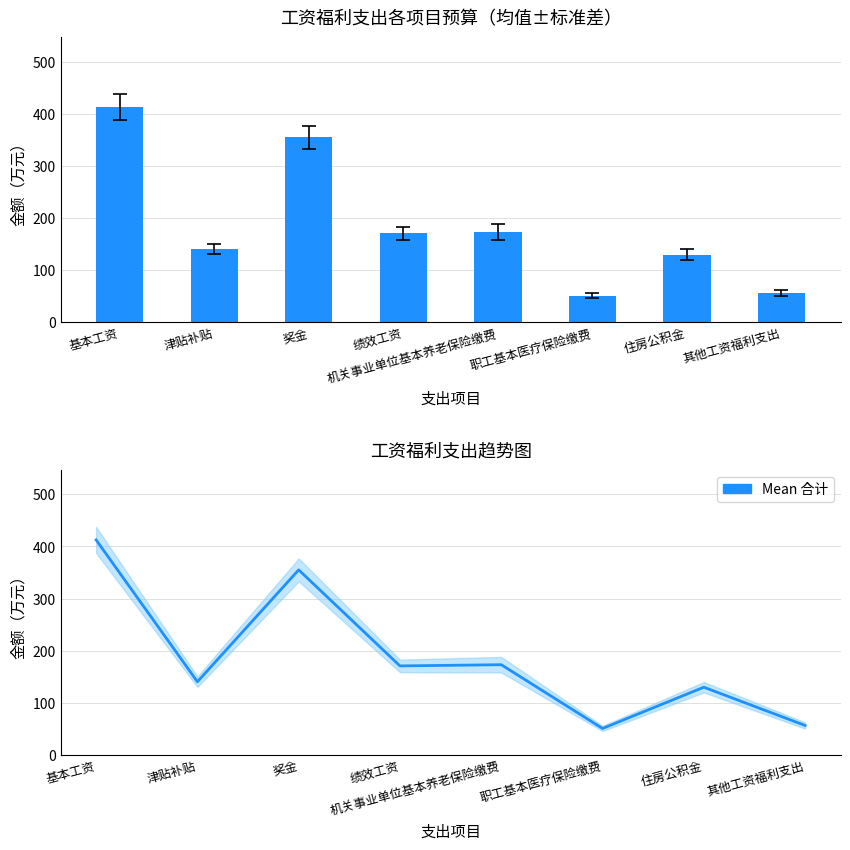

Is it true that 合计 equals 43.6 at 津贴补贴?

False